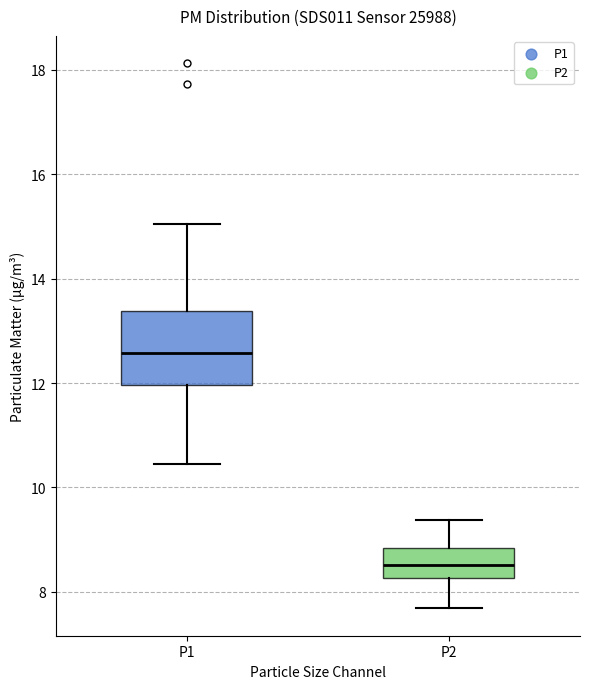

Reading left to right, read every box against the y-axis: the position of its median line, the range the box covers, and the ends of its whiskers. The values are not printed on the chart, so give them approximately, as read against the axis.

P1: median 12.6, box 12.0 to 13.4, whiskers 10.4 to 15.0
P2: median 8.6, box 8.2 to 8.8, whiskers 7.6 to 9.4